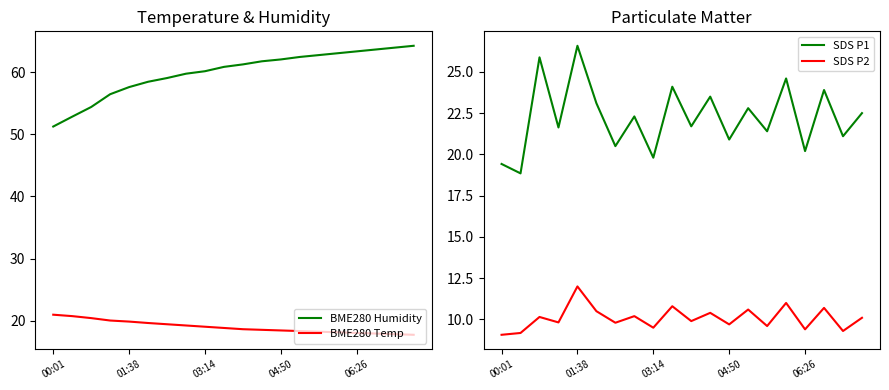

What is the value of the BME280 Humidity point at the 17th from the left?

63.4